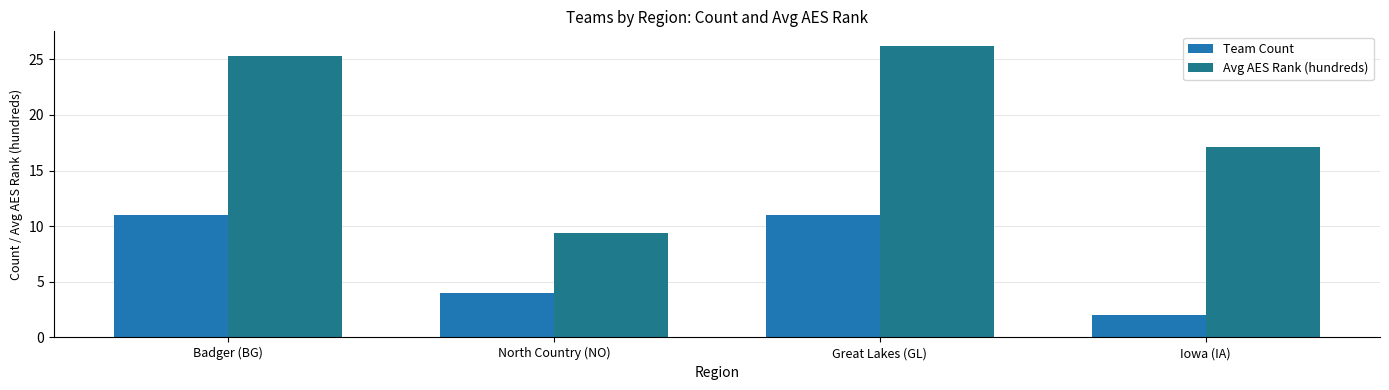

Which series has the largest range (max minus min)?

Avg AES Rank (hundreds)